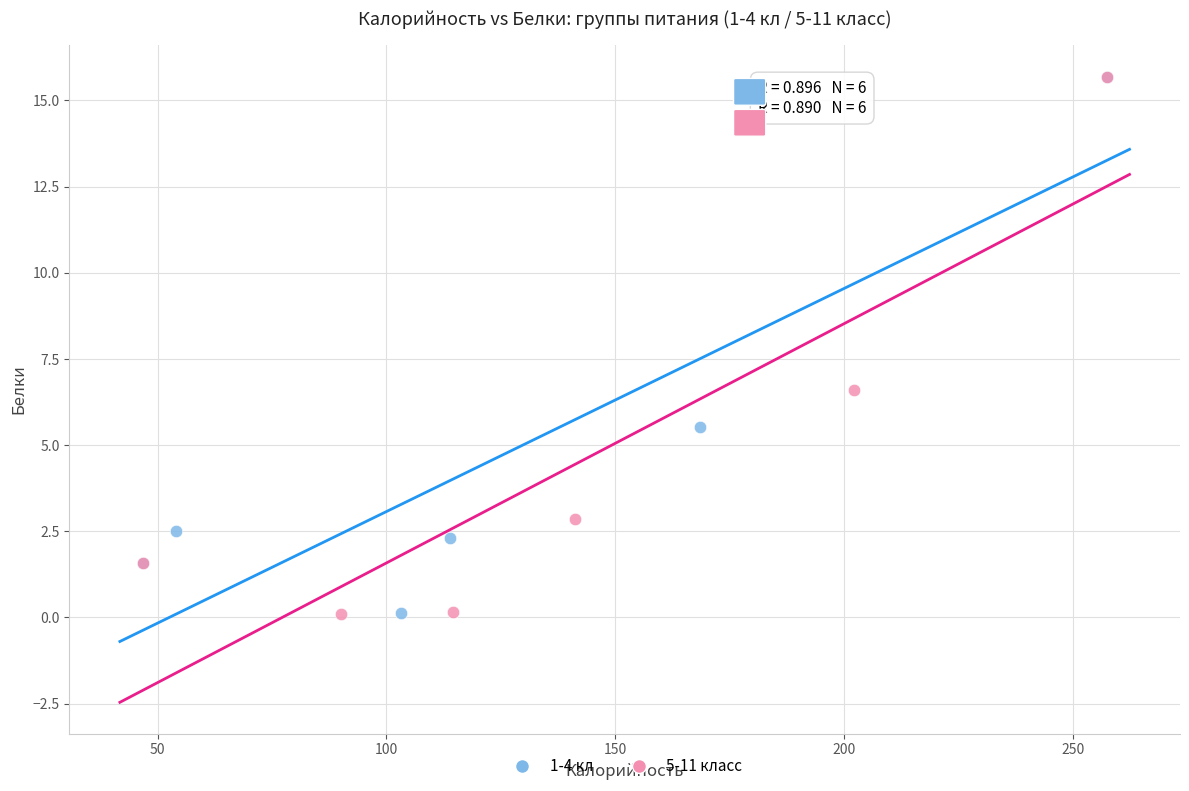

What are all the series names shown in the legend?

1-4 кл, 5-11 класс